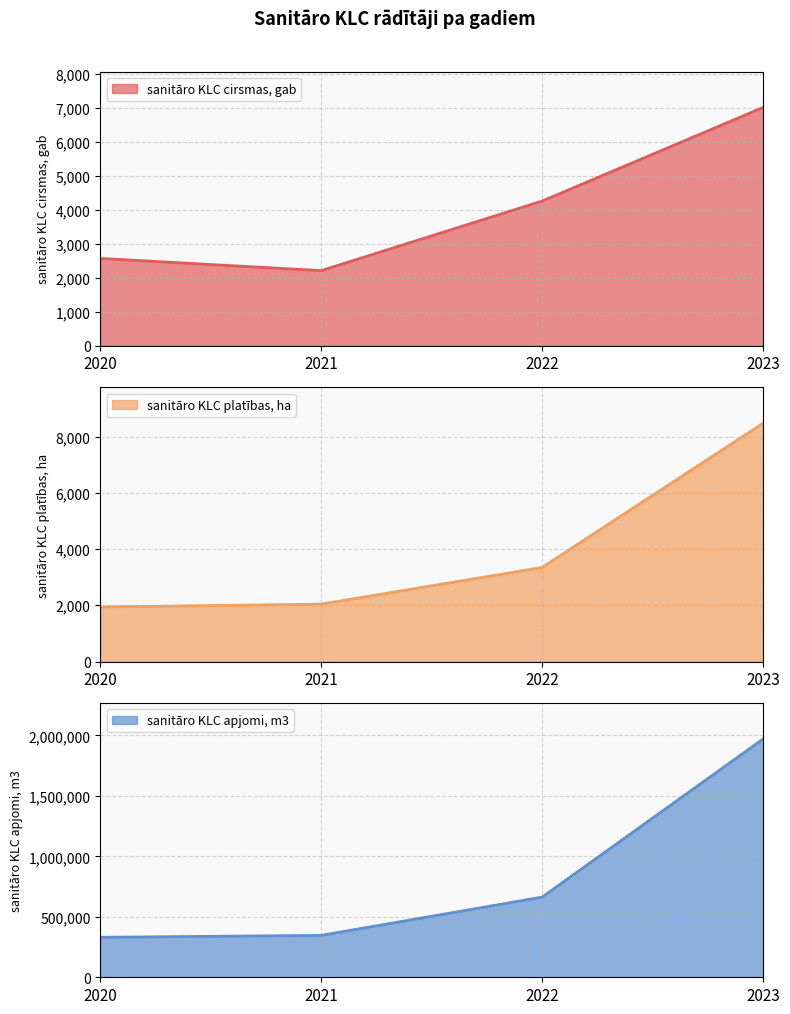

At which label does sanitāro KLC platības, ha reach its minimum?

2020